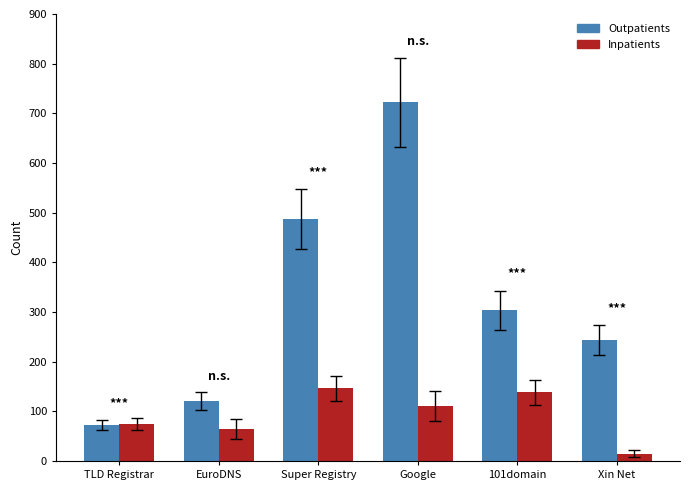

What is the lowest value of the Outpatients series?

73